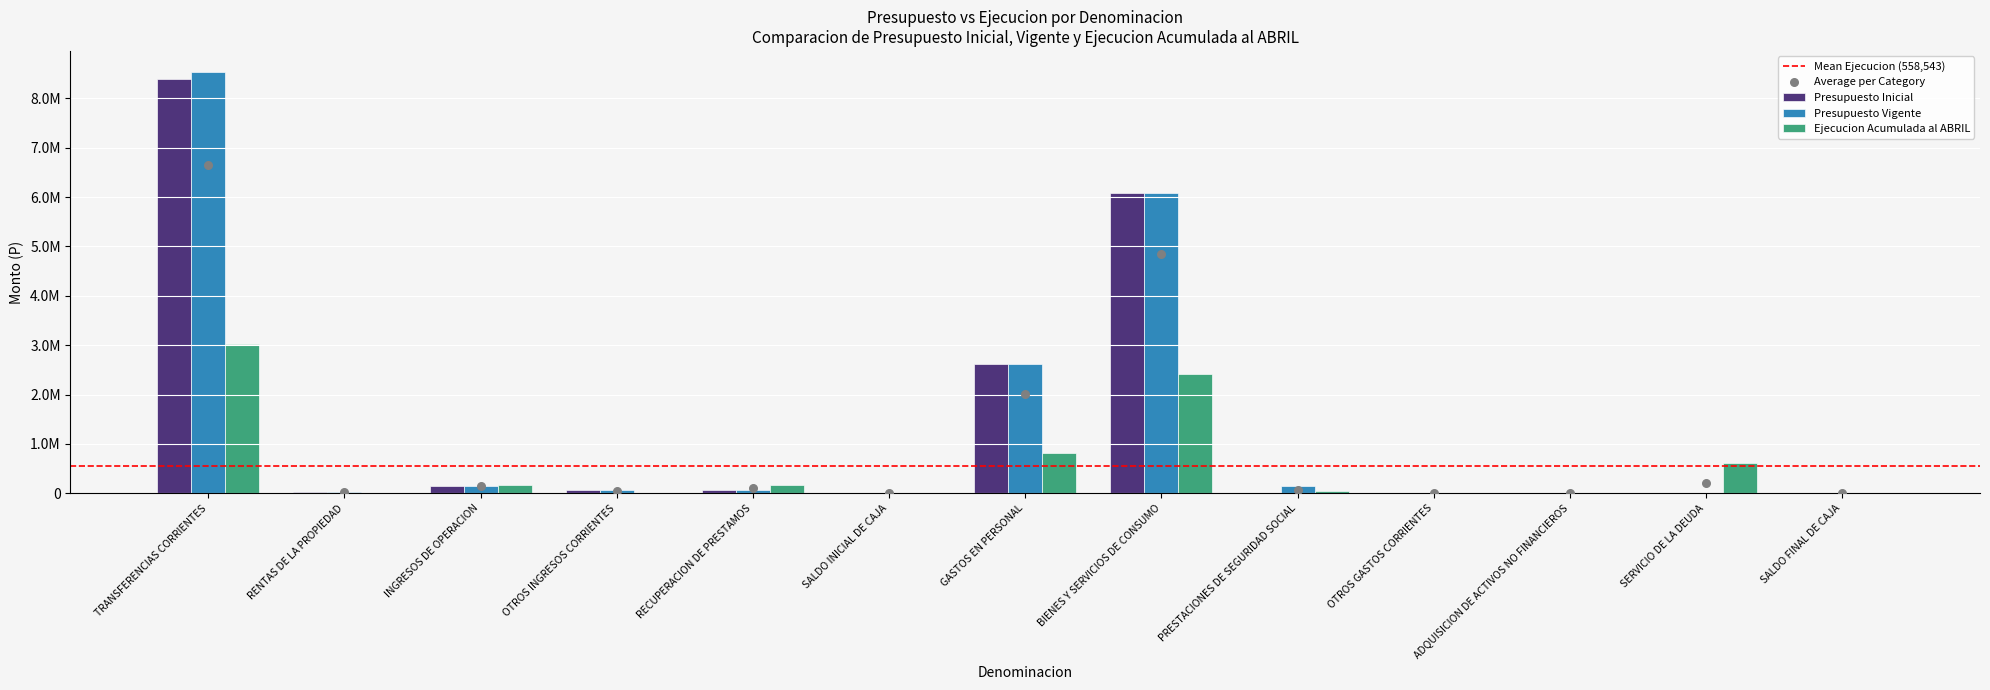

Which series has the largest total across all categories?

Presupuesto Vigente